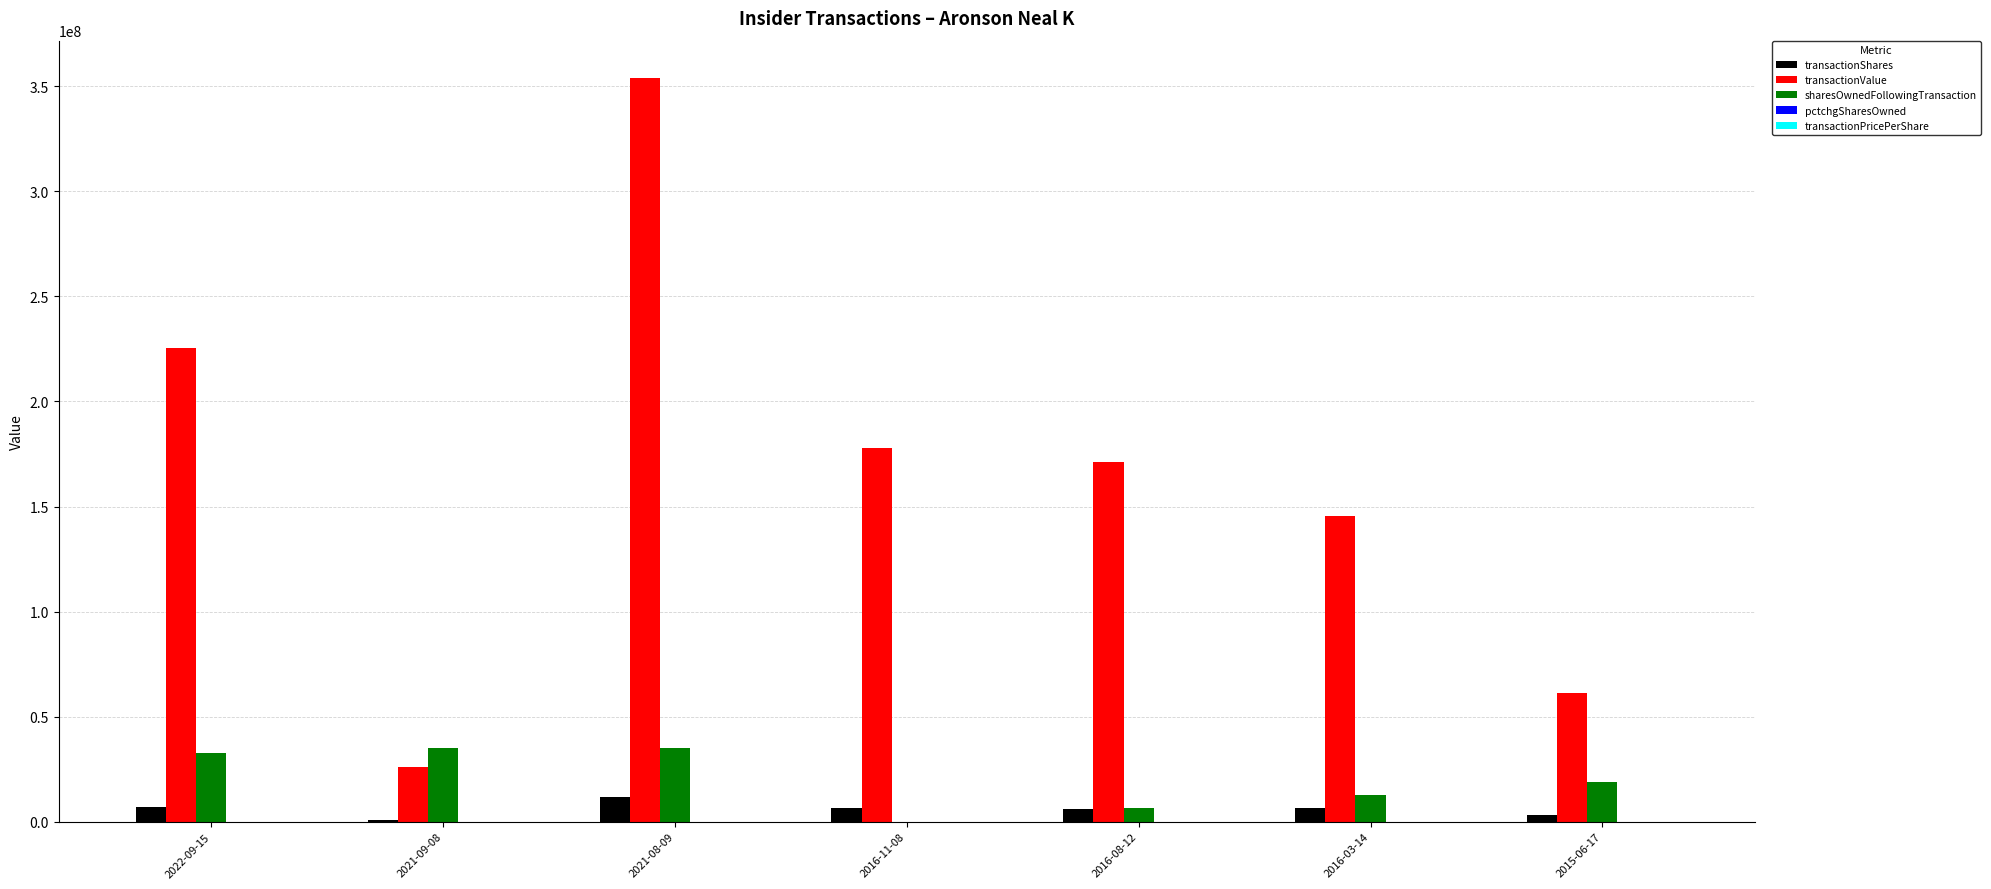

At which category is the sum across all series the highest?

2021-08-09